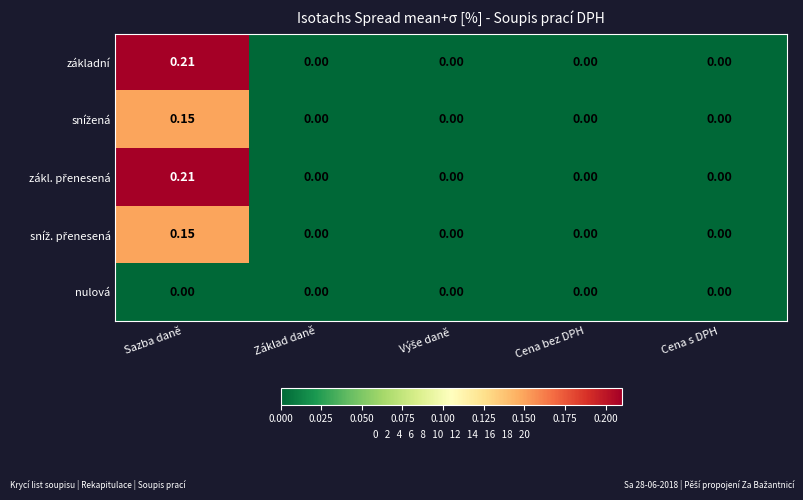

Which category has the highest value across all series?

Sazba daně